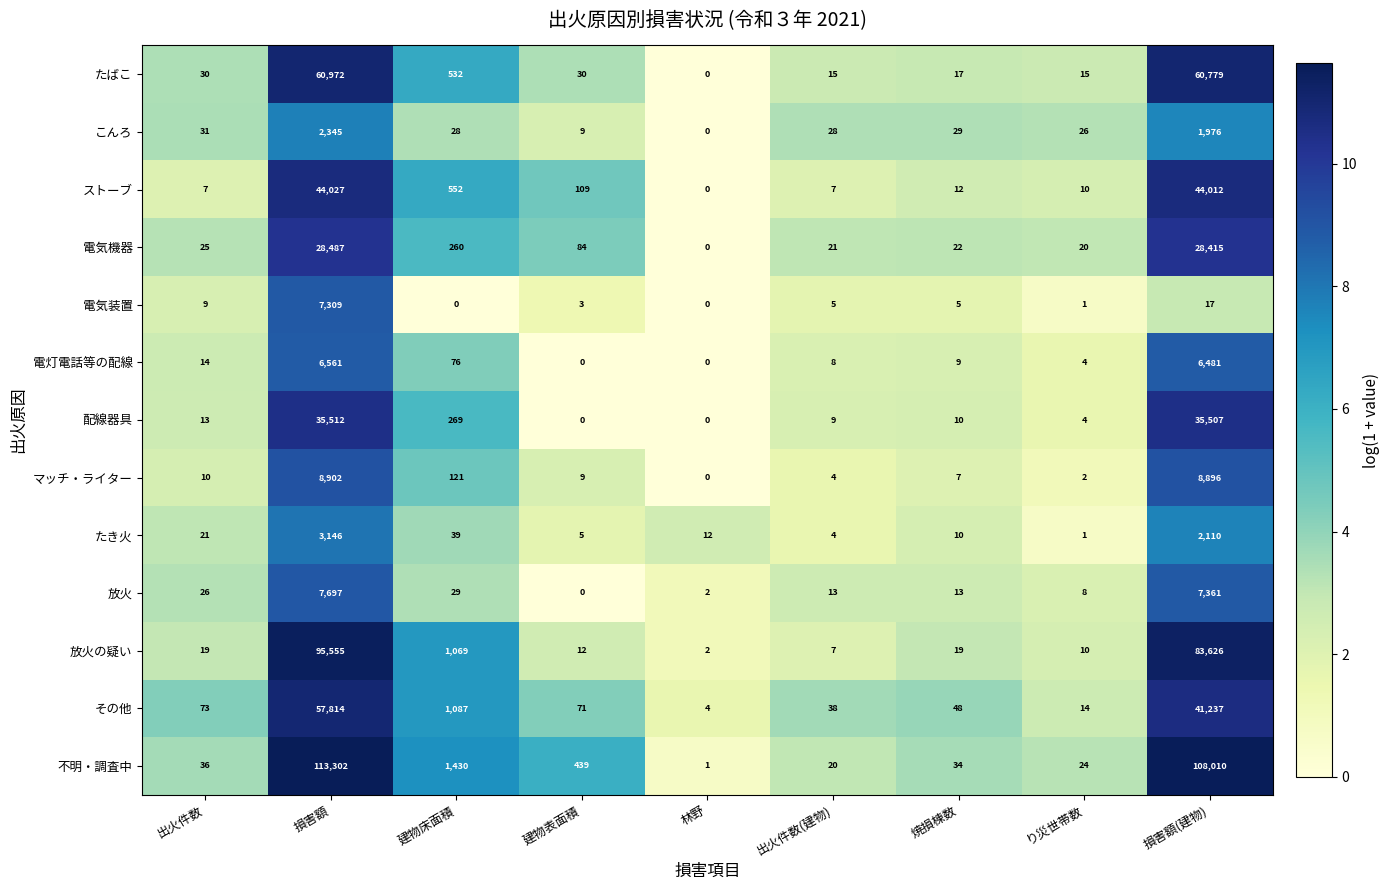

What is the difference between the second highest and minimum values in the たき火 series?

2109